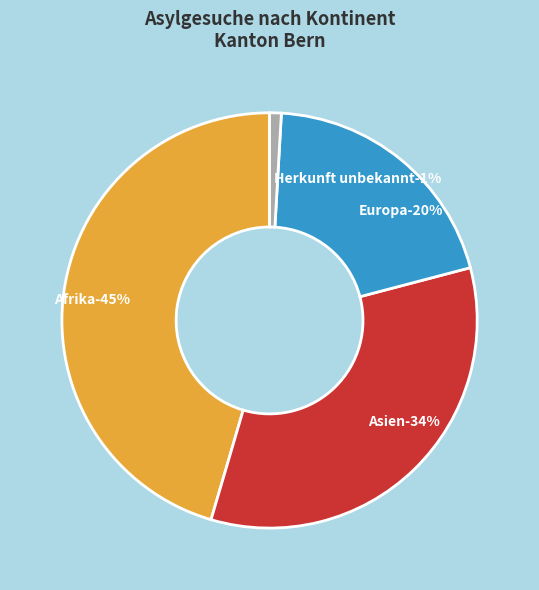

Is it true that Afrika is 60% of the pie?

False